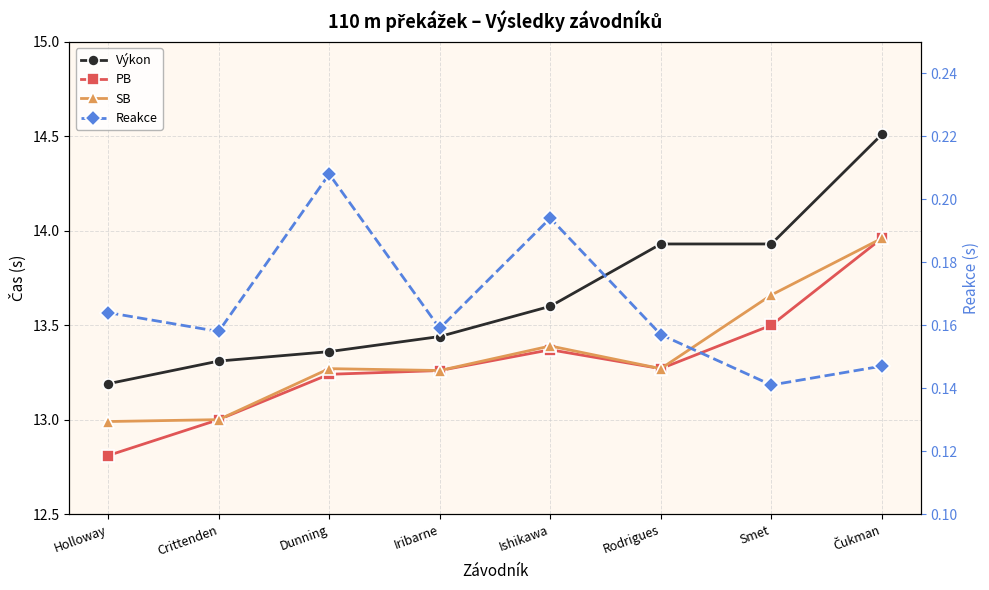

True or false: Výkon and SB intersect in this chart.

False